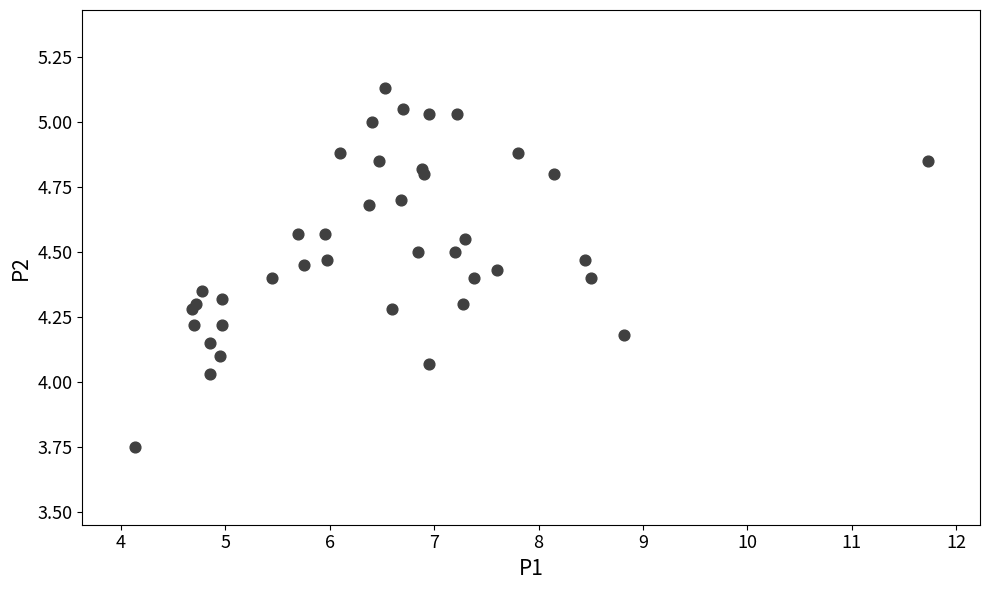

What is the range of X values (max minus min)?

7.6